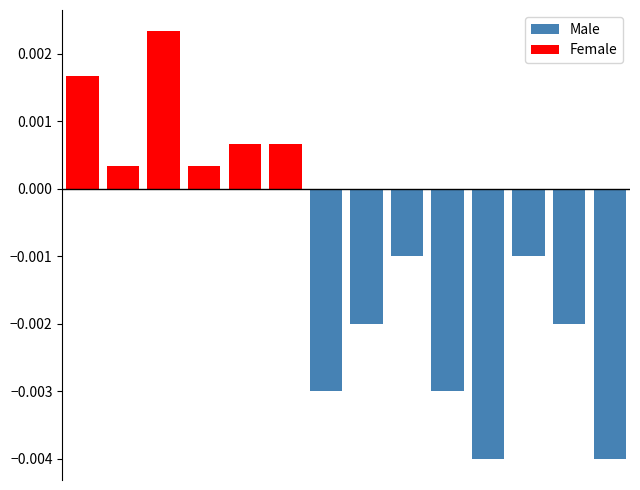

Which series has the largest total across all categories?

Female